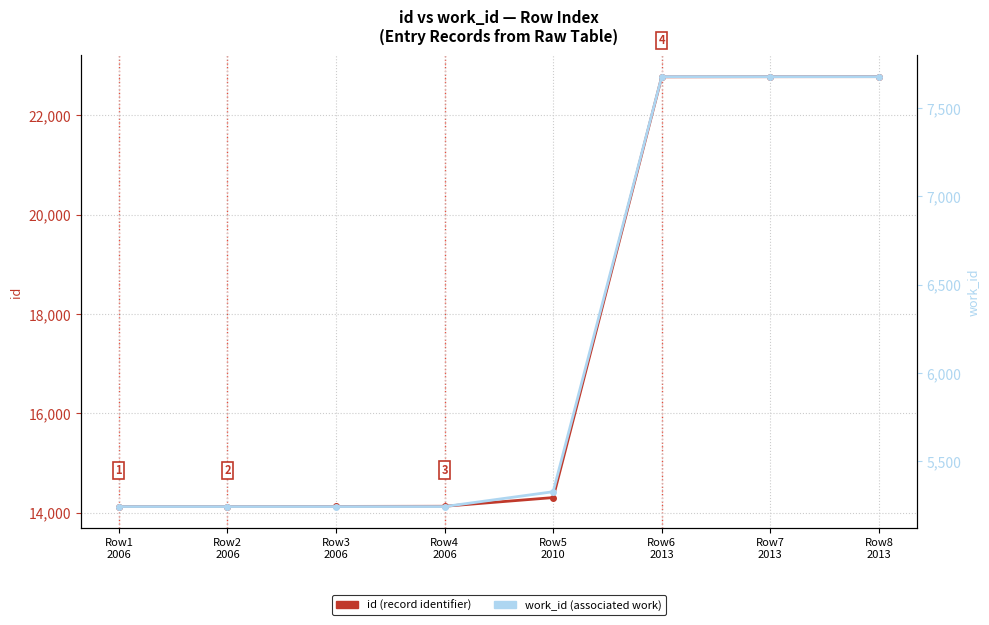

True or false: id and work_id intersect in this chart.

False